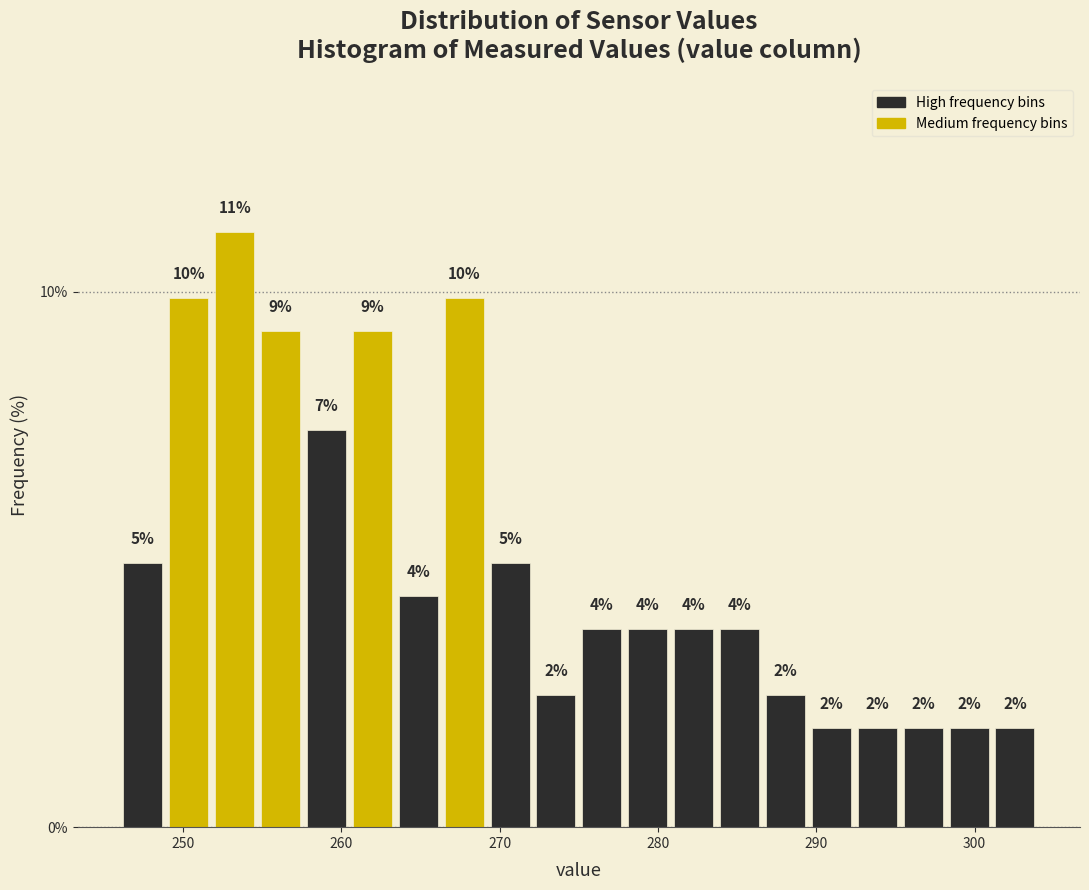

Around what value on the x-axis is the tallest bar? Give the approximate position of its centre, as read against the axis.

253